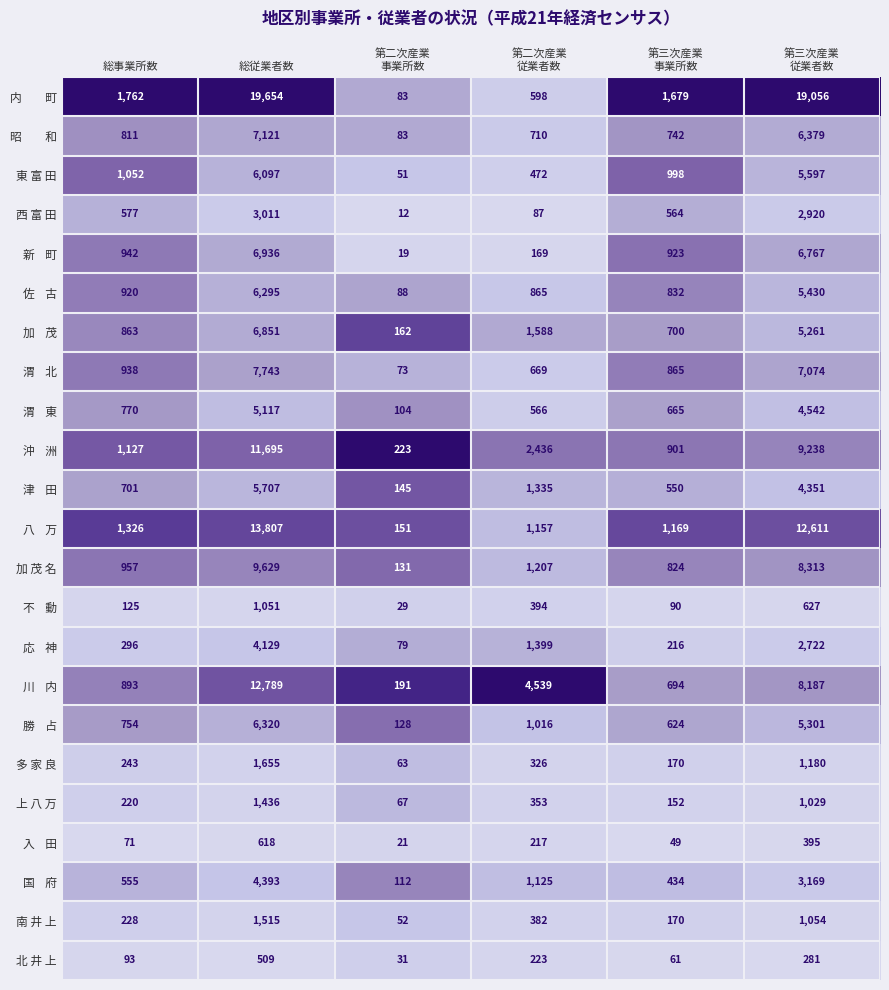

What is the spread (max minus min) of values at 総事業所数?

1691